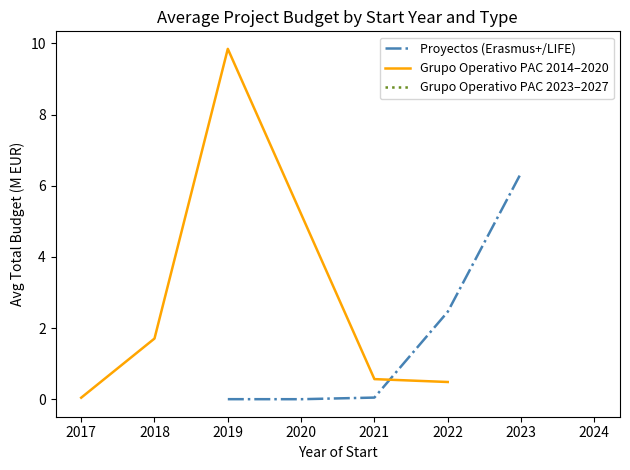

True or false: Proyectos (Erasmus+/LIFE) and Grupo Operativo PAC 2014–2020 cross at least once.

True